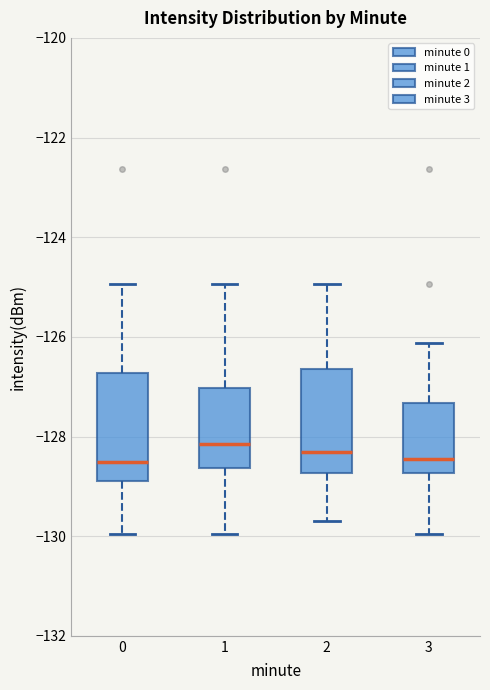

Where does the median line of the box at x = 1 sit on the y-axis? The values are not printed on the chart, so give them approximately, as read against the axis.

-128.2